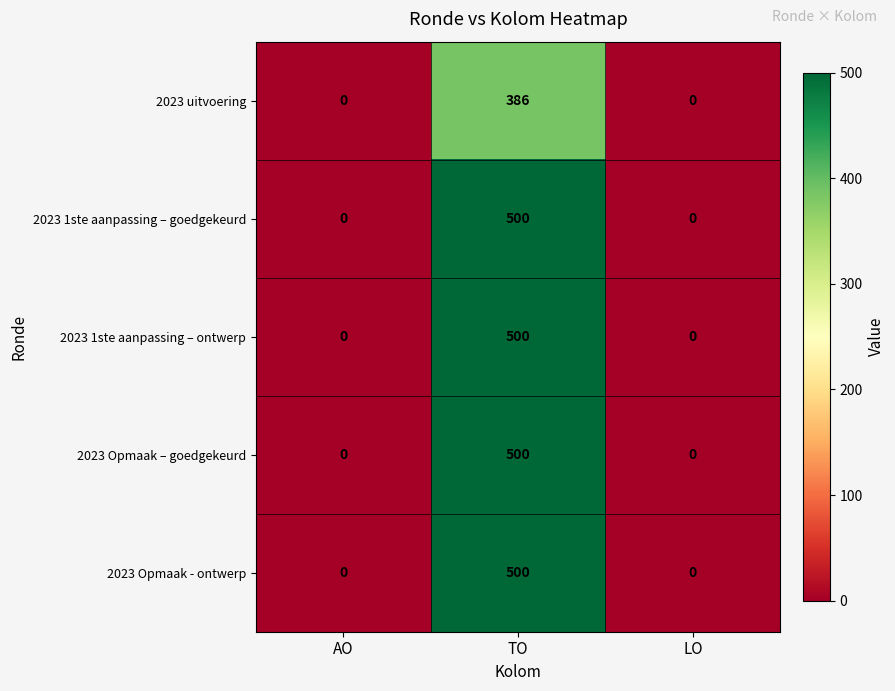

Count the 2023 1ste aanpassing – goedgekeurd values in the range 0 to 500.

3